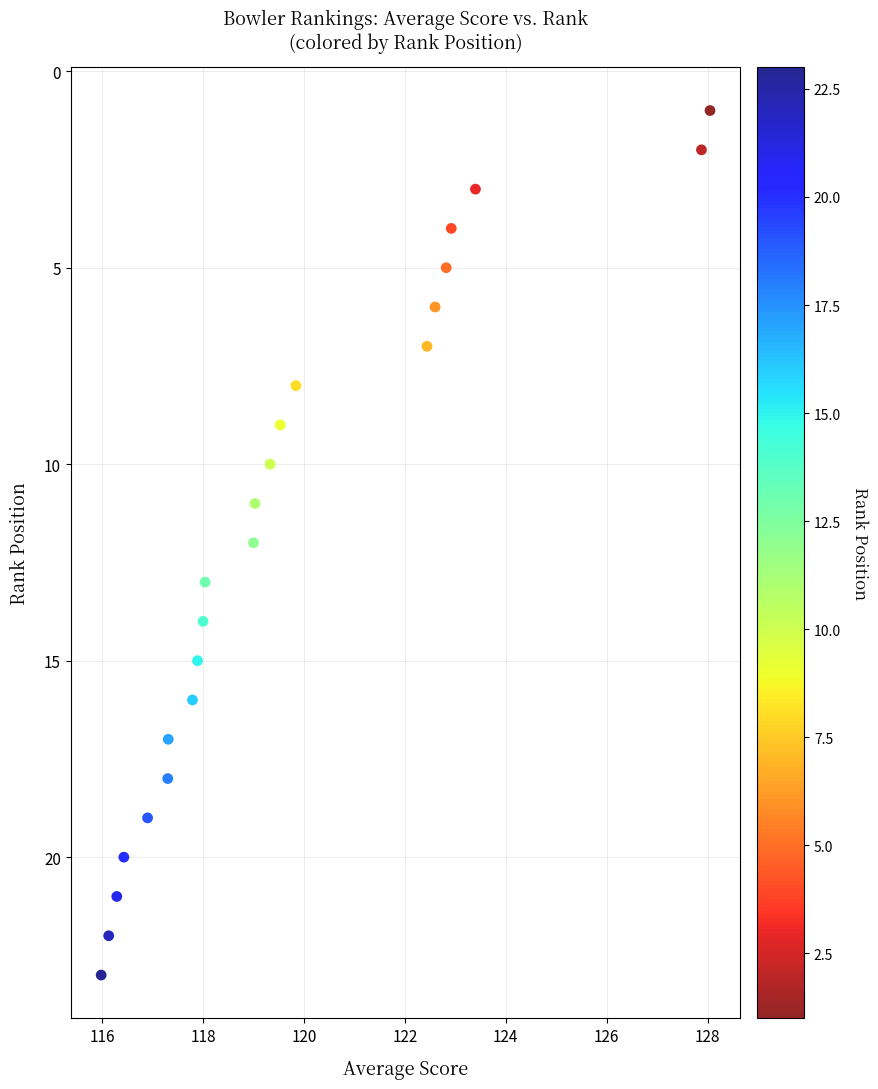

What is the range of Y values (max minus min)?

22